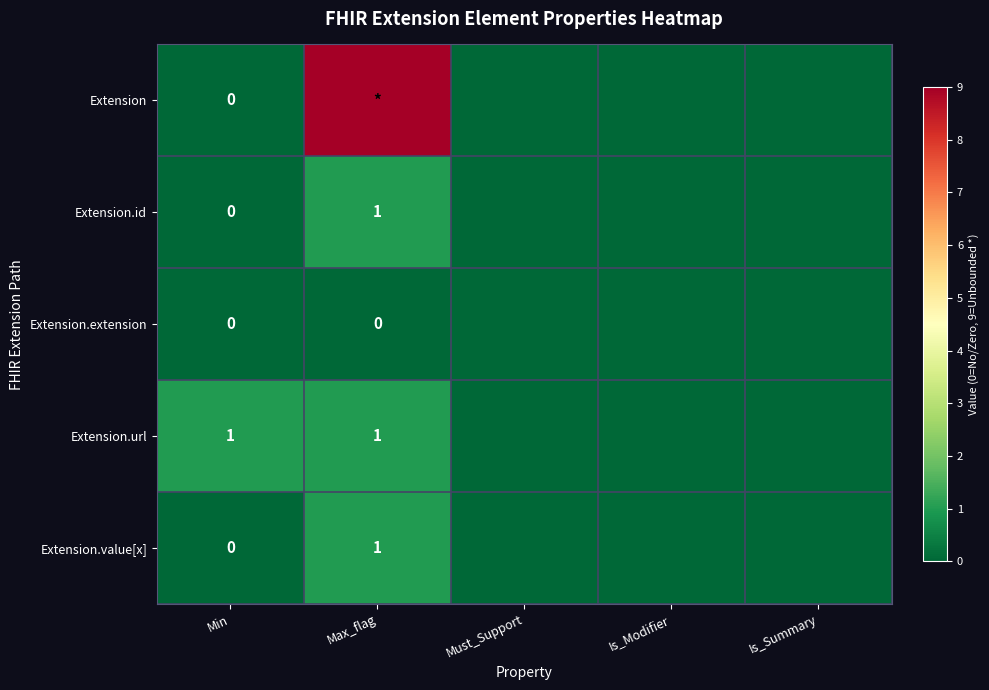

At which category does the chart reach its minimum across all series?

Min